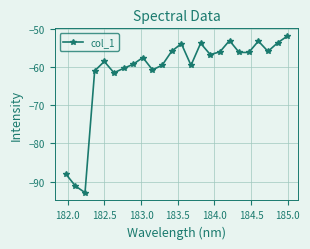

What is the sum of all values?

-1467.8